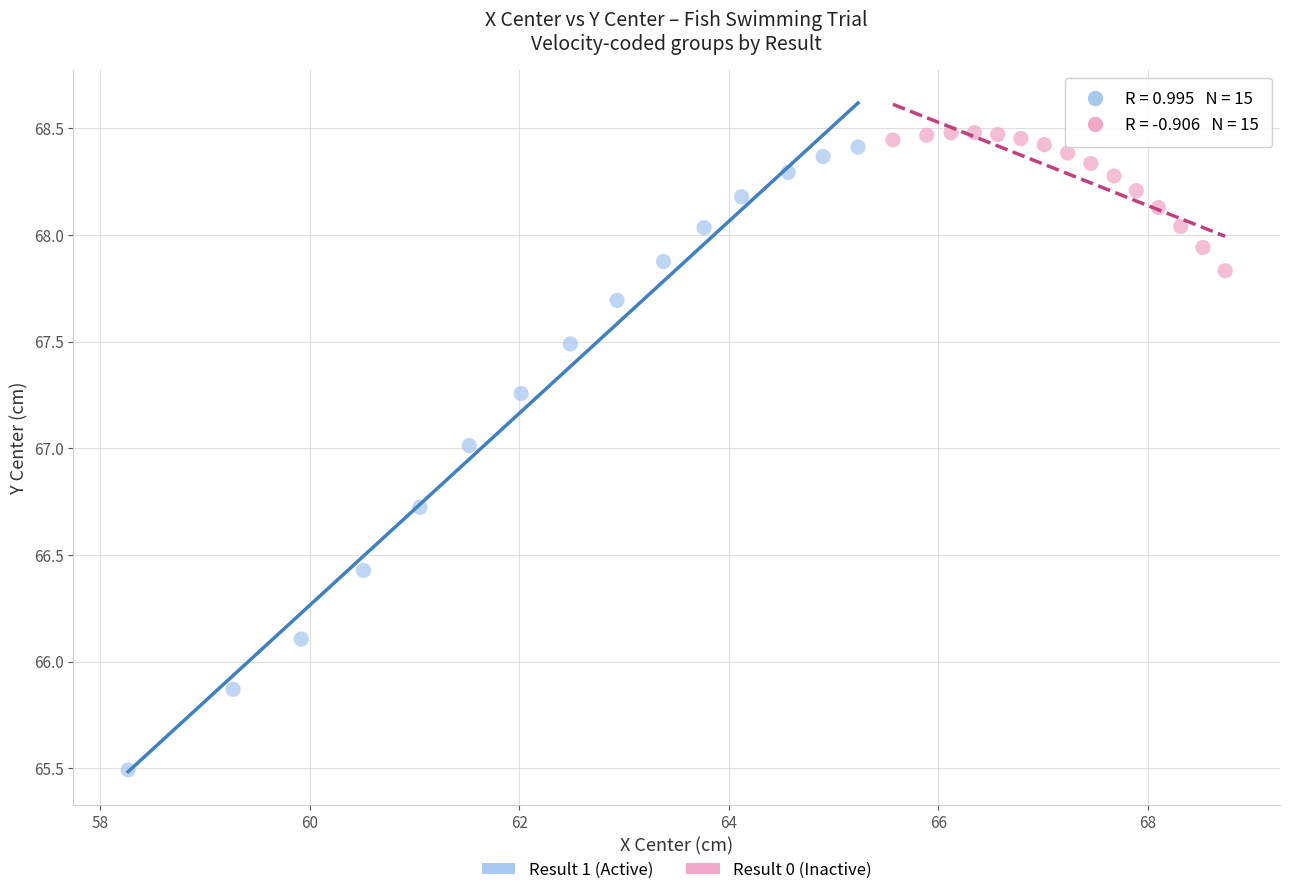

Which series has the largest Y range (max minus min)?

Result 1 (Active)